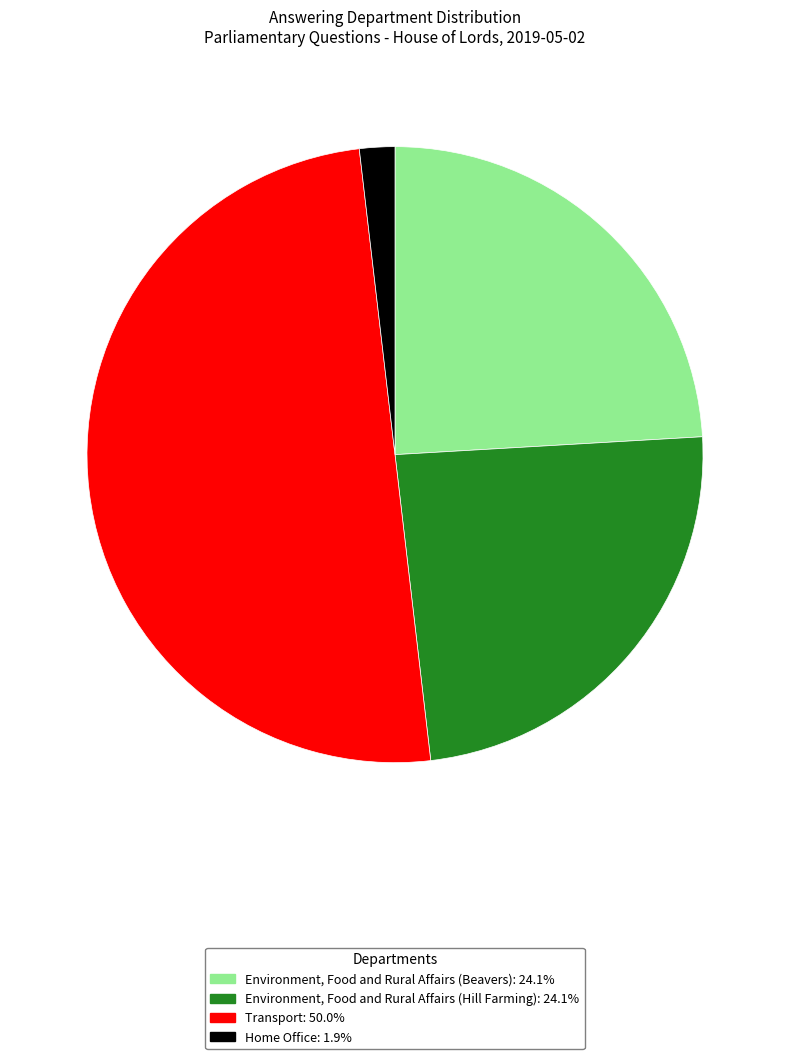

What is the ratio of the value at Transport: 50.0% to the value at Home Office: 1.9%?

27.0